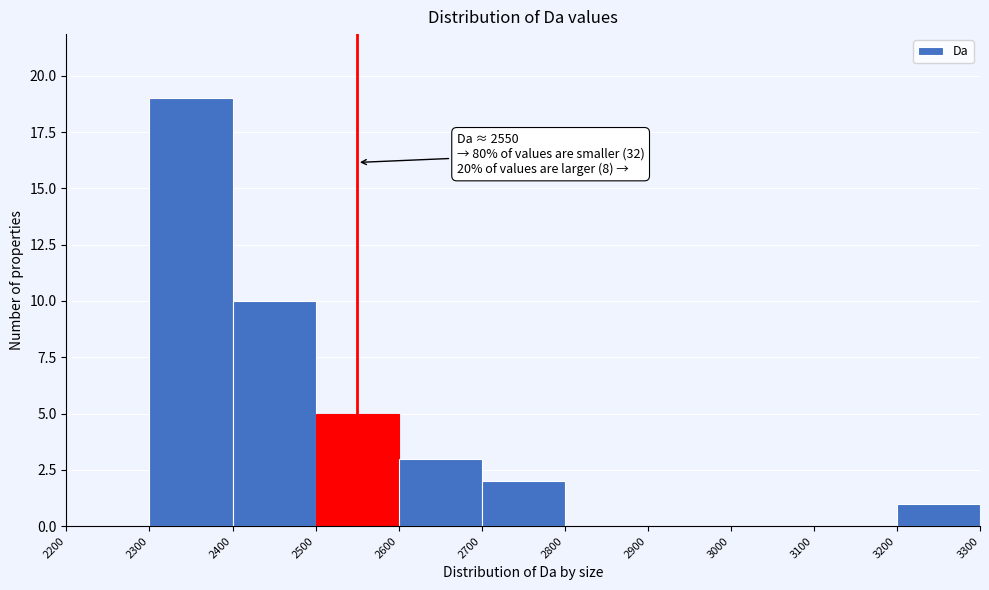

Over which range of the x-axis is the bar tallest?

2300 to 2400